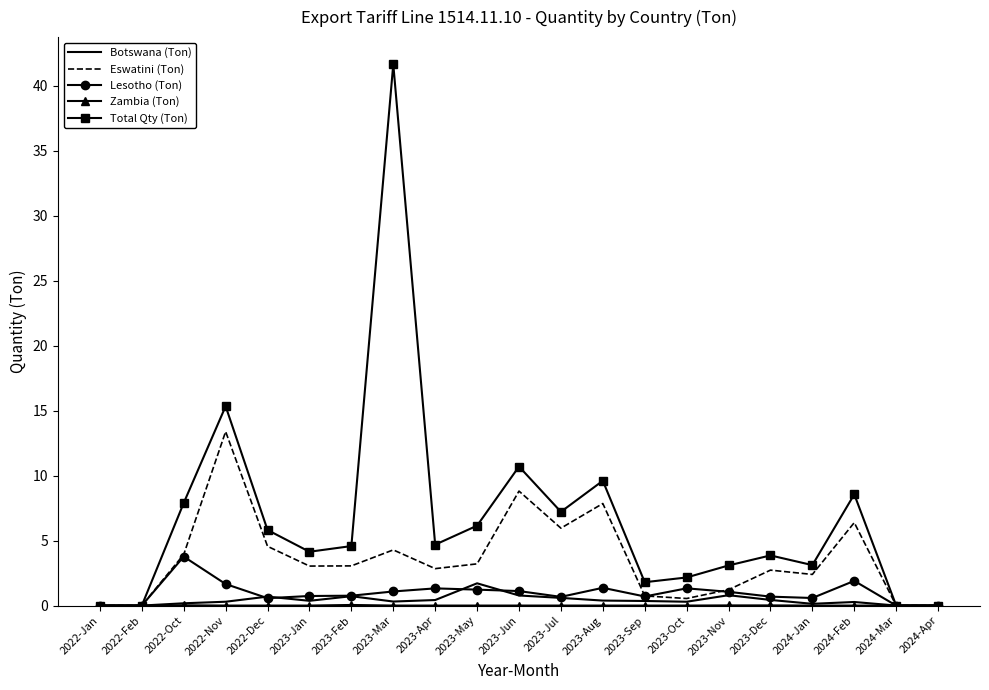

At how many categories does at least one series exceed 34?

1